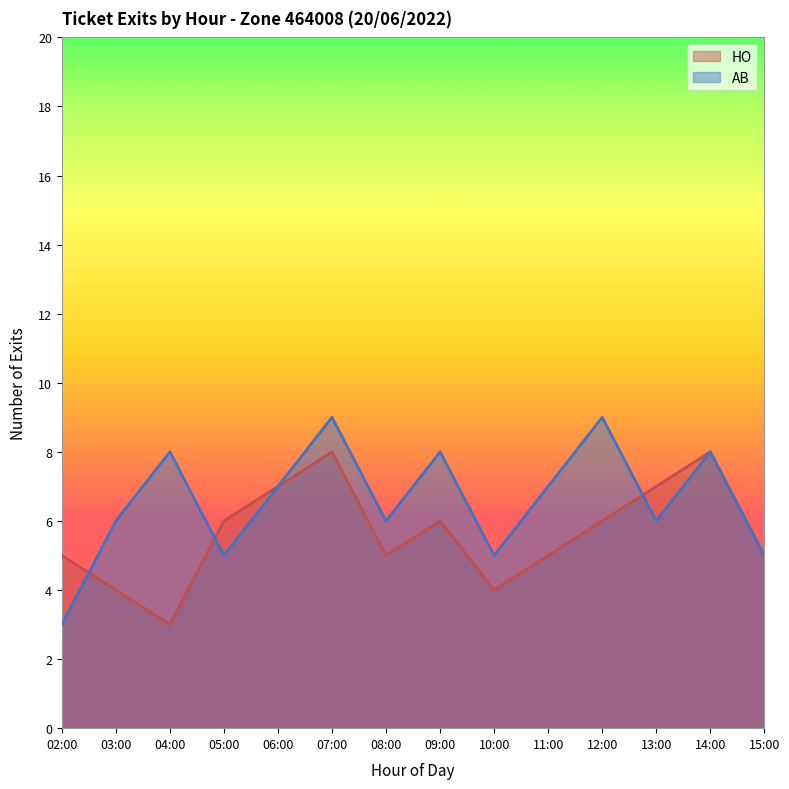

At which label is HO closest to 5?

02:00